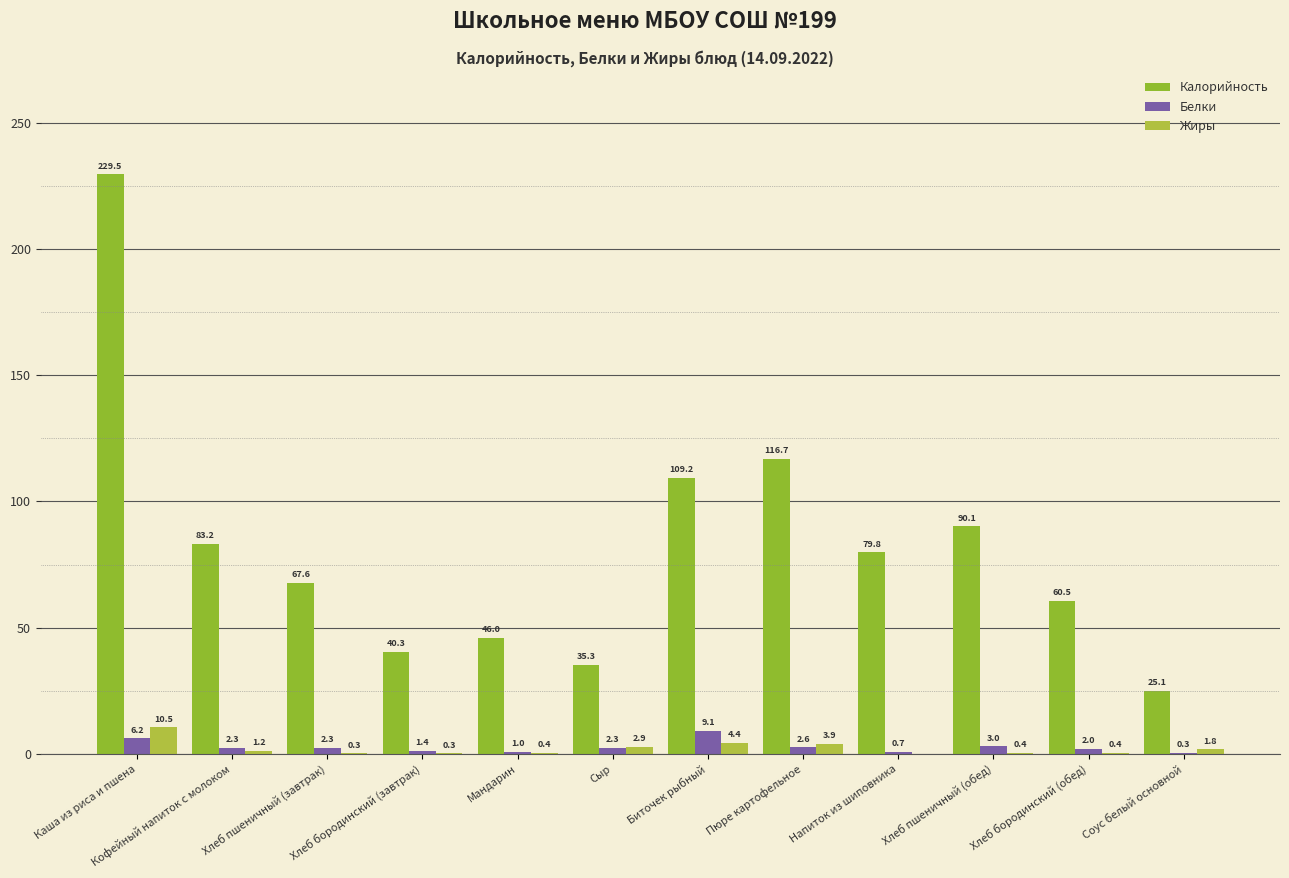

Which category has the highest value in the Калорийность series?

Каша из риса и пшена